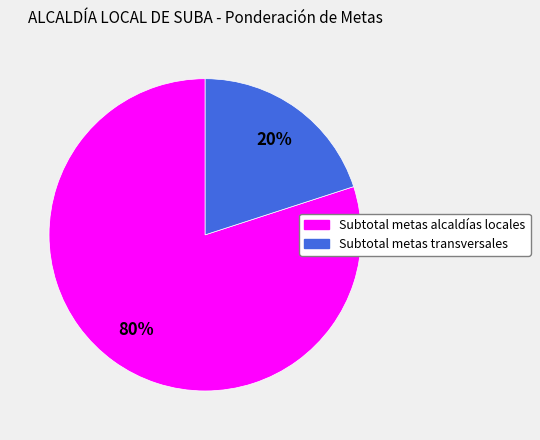

Between Subtotal metas transversales and Subtotal metas alcaldías locales, which is larger?

Subtotal metas alcaldías locales